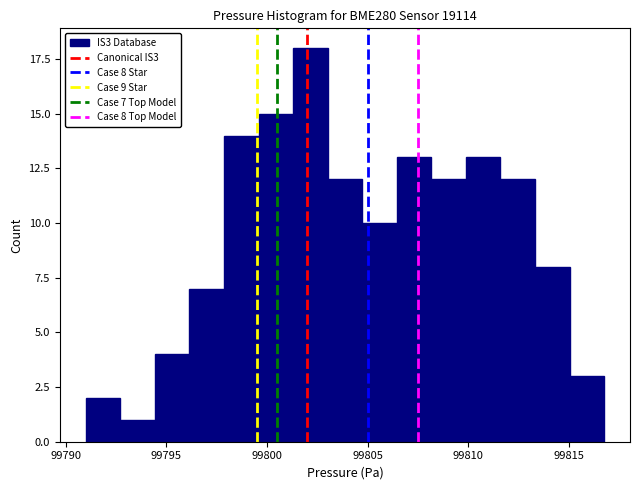

Read against the x-axis, roughly where is the centre of the tallest bar?

99802.0